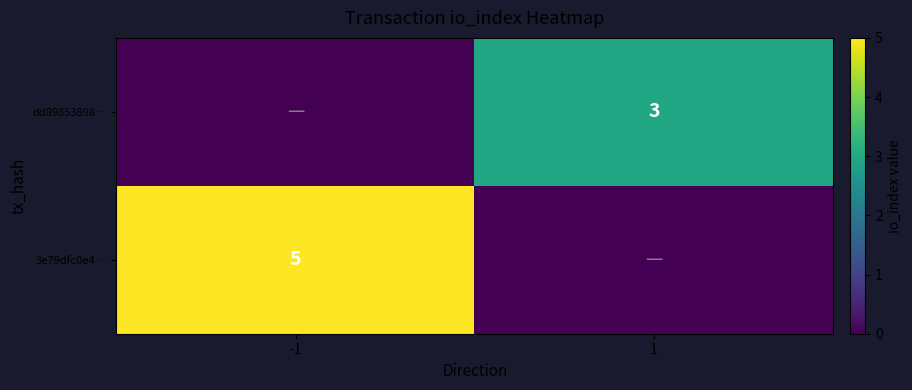

At which category does the chart reach its minimum across all series?

1